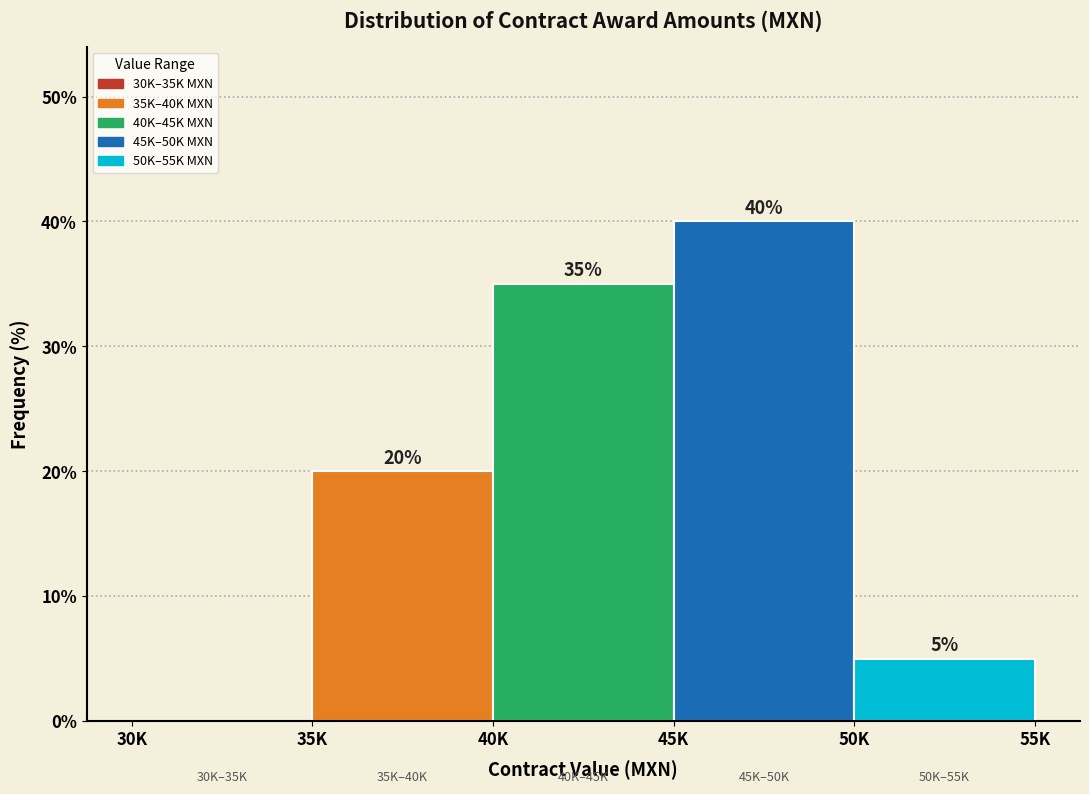

Reading left to right, what are all the values shown in this chart?

30K=0	35K=20	40K=35	45K=40	50K=5